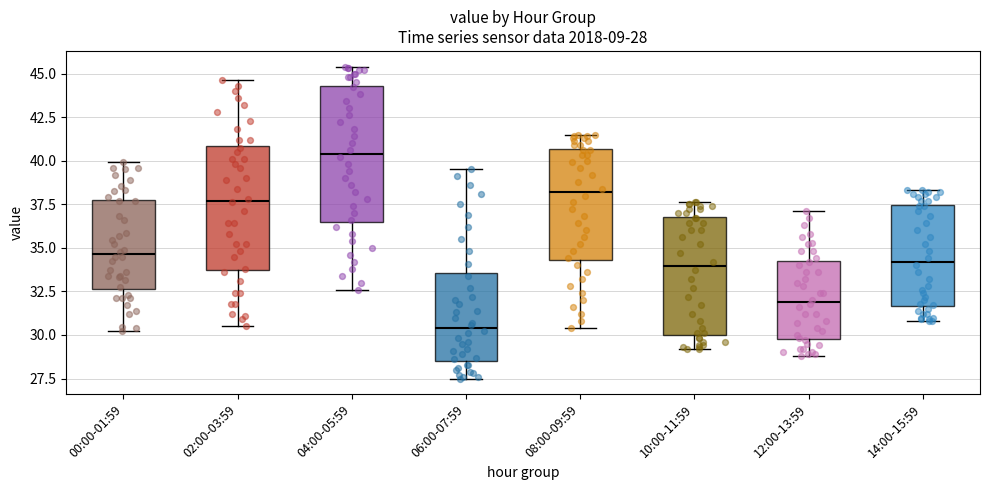

Which box has the highest median line?

04:00-05:59